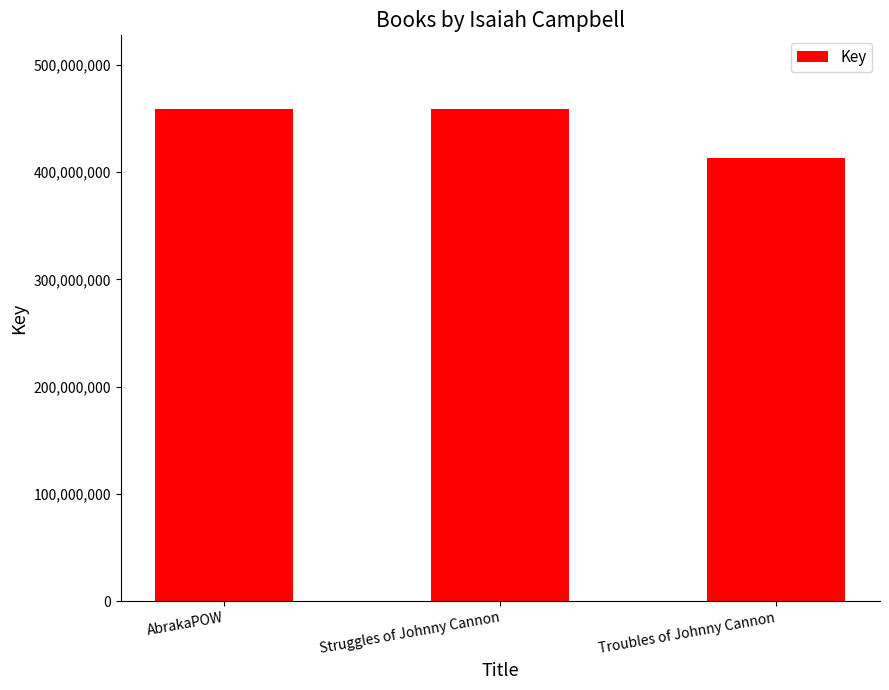

What is the minimum value shown in the chart?

413147272